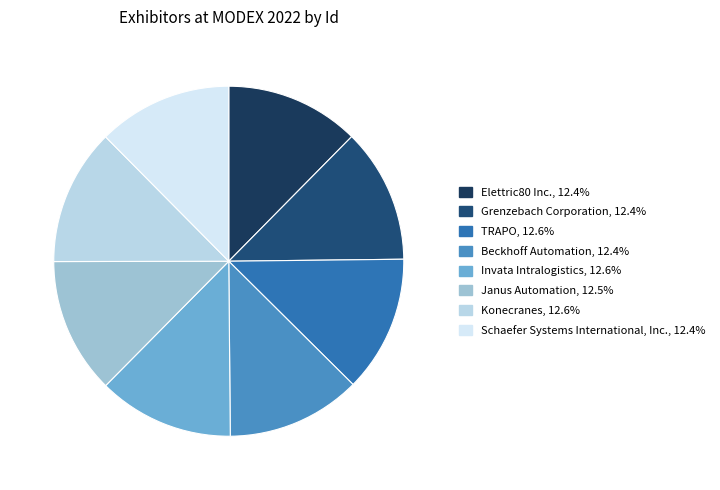

Which has a higher value, Beckhoff Automation or TRAPO?

TRAPO